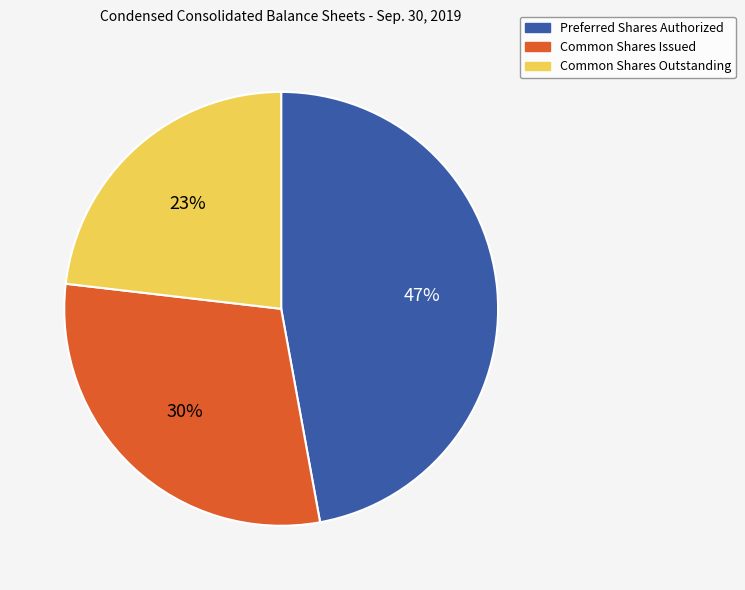

How many slices are in this pie chart?

3